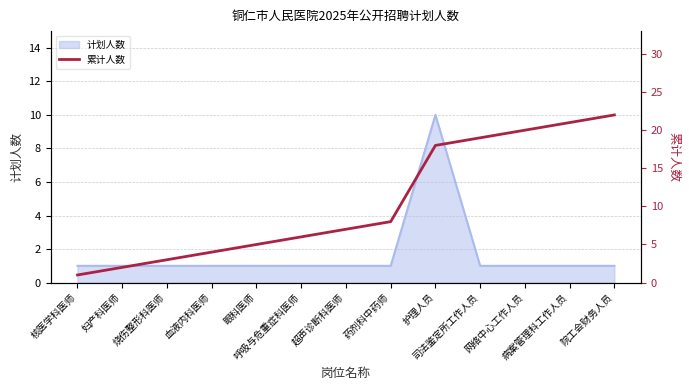

Reading right to left, what are all the values shown in this chart?

院工会财务人员=22	病案管理科工作人员=21	网络中心工作人员=20	司法鉴定所工作人员=19	护理人员=18	药剂科中药师=8	超声诊断科医师=7	呼吸与危重症科医师=6	眼科医师=5	血液内科医师=4	烧伤整形科医师=3	妇产科医师=2	核医学科医师=1